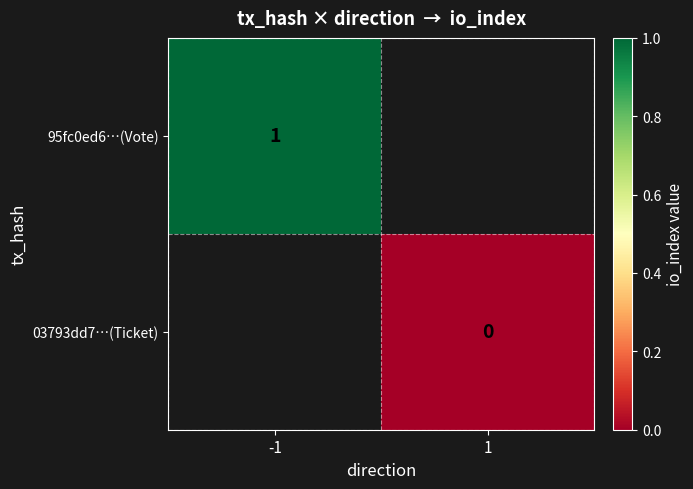

Is it true that 95fc0ed6…(Vote) equals 2 at -1?

False